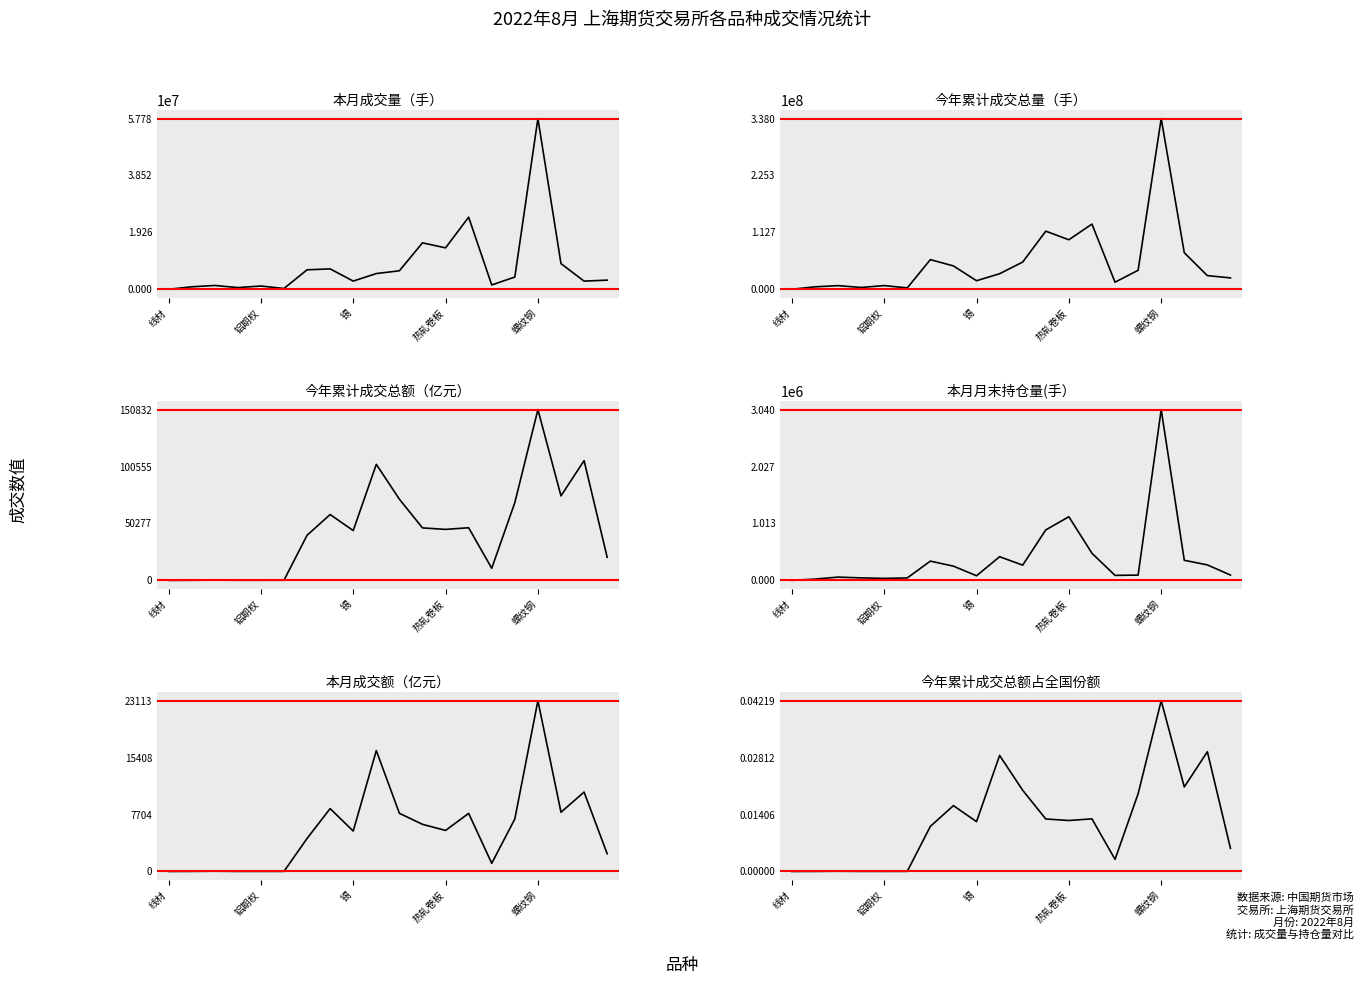

Which series has the widest spread of values?

今年累计成交总量（手）